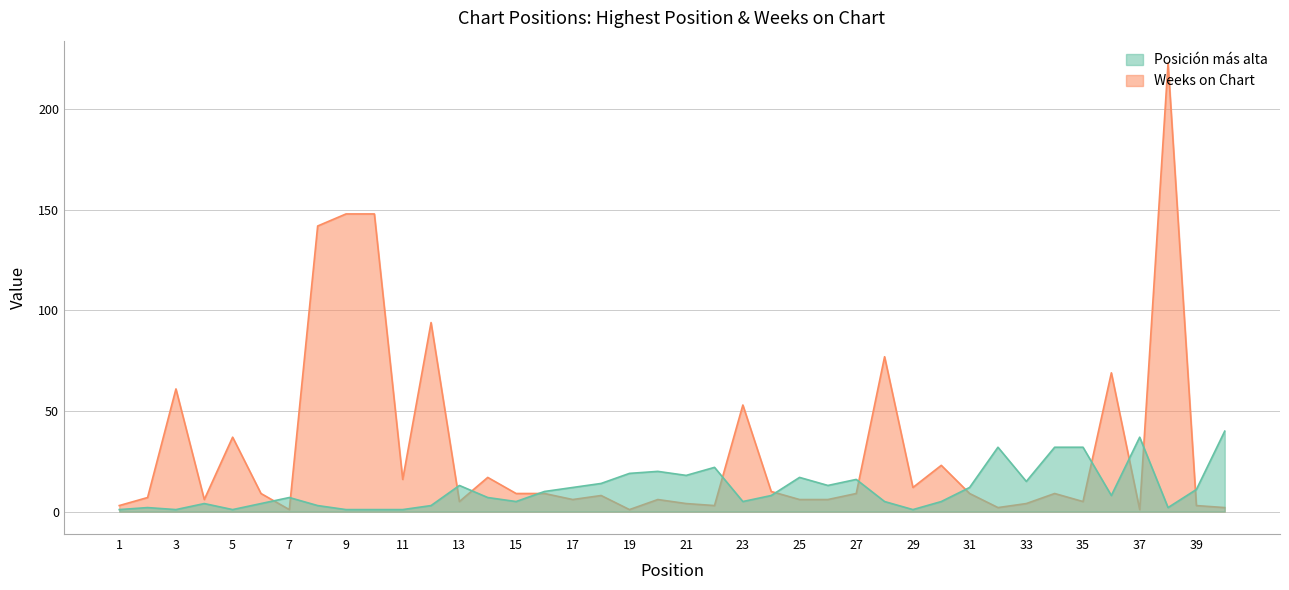

What is the greatest value displayed?

223